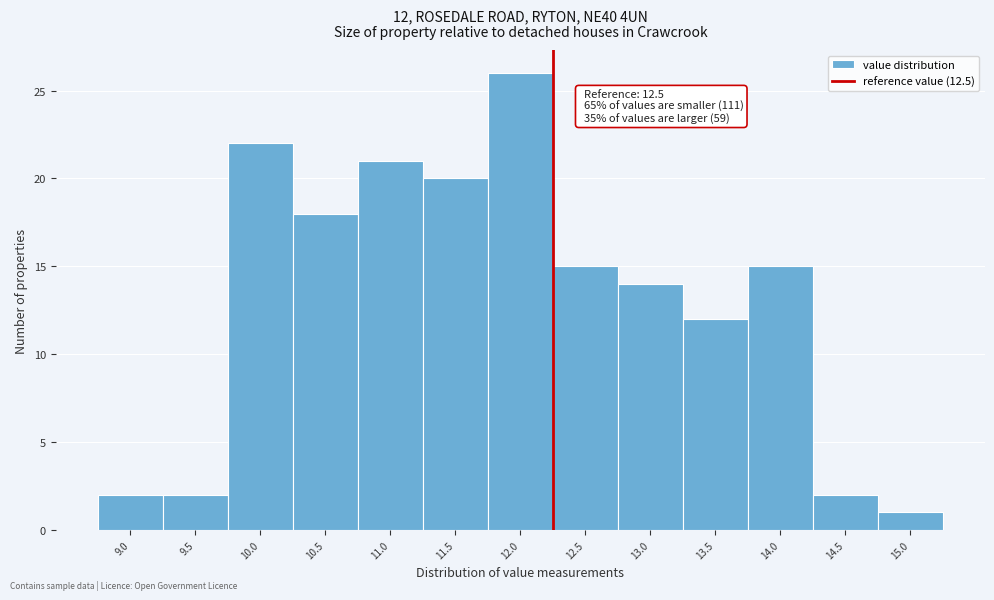

Reading left to right, extract all data points from this chart.

9.0=2	9.5=2	10.0=22	10.5=18	11.0=21	11.5=20	12.0=26	12.5=15	13.0=14	13.5=12	14.0=15	14.5=2	15.0=1